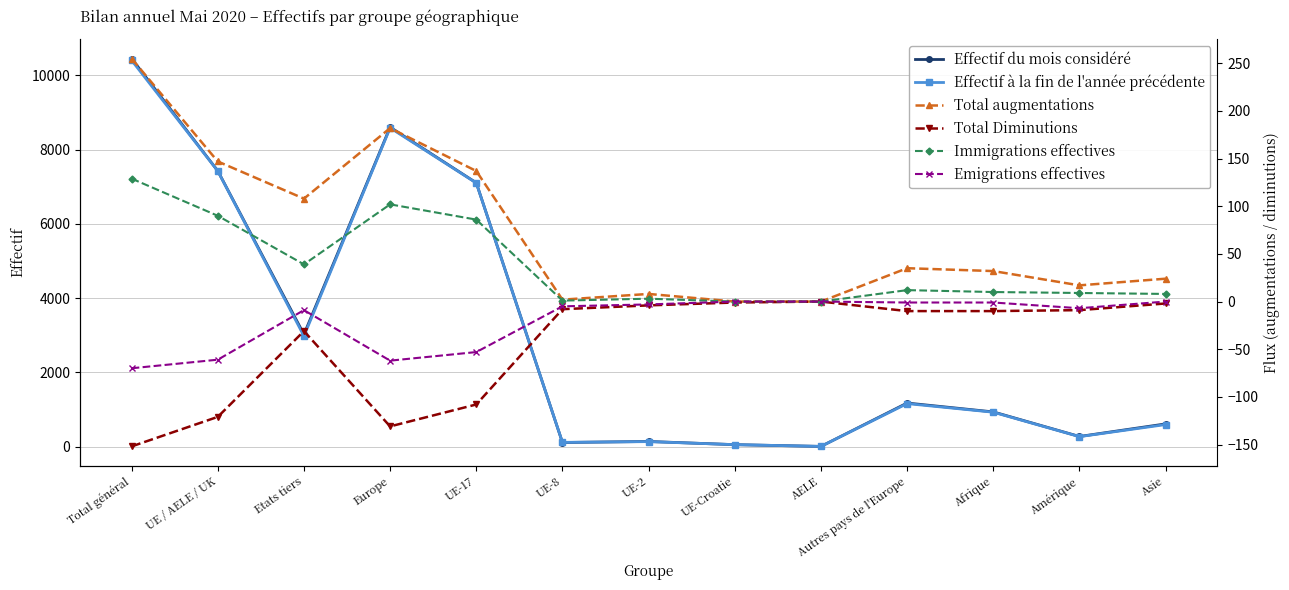

Reading left to right, transcribe all the data shown in this chart.

Effectif du mois considéré: 10452	7427	3025	8604	7106	114	142	56	9	1177	938	276	615
Effectif à la fin de l'année précédente: 10404	7424	2980	8586	7102	118	138	57	9	1162	930	272	597
Total augmentations: 255	147	108	182	137	2	8	0	0	35	32	17	24
Total Diminutions: -152	-121	-31	-131	-108	-8	-4	-1	0	-10	-10	-9	-2
Immigrations effectives: 129	90	39	102	86	1	3	0	0	12	10	9	8
Emigrations effectives: -70	-61	-9	-62	-53	-5	-3	0	0	-1	-1	-7	0